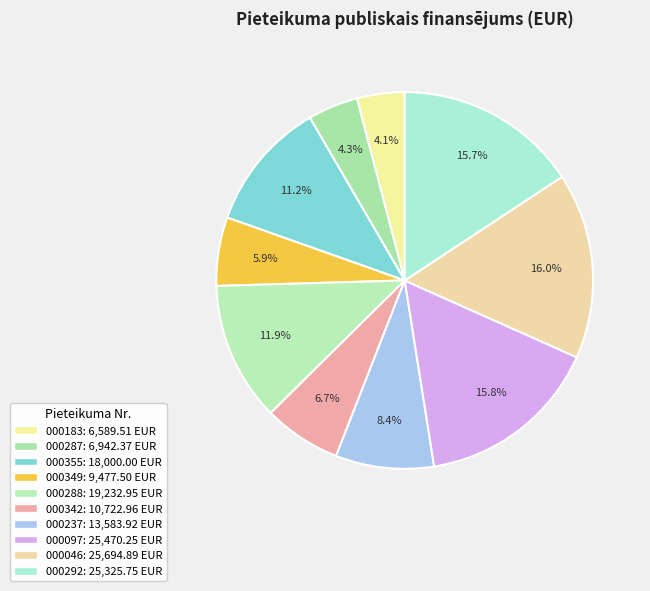

Count the number of slices in the pie.

10